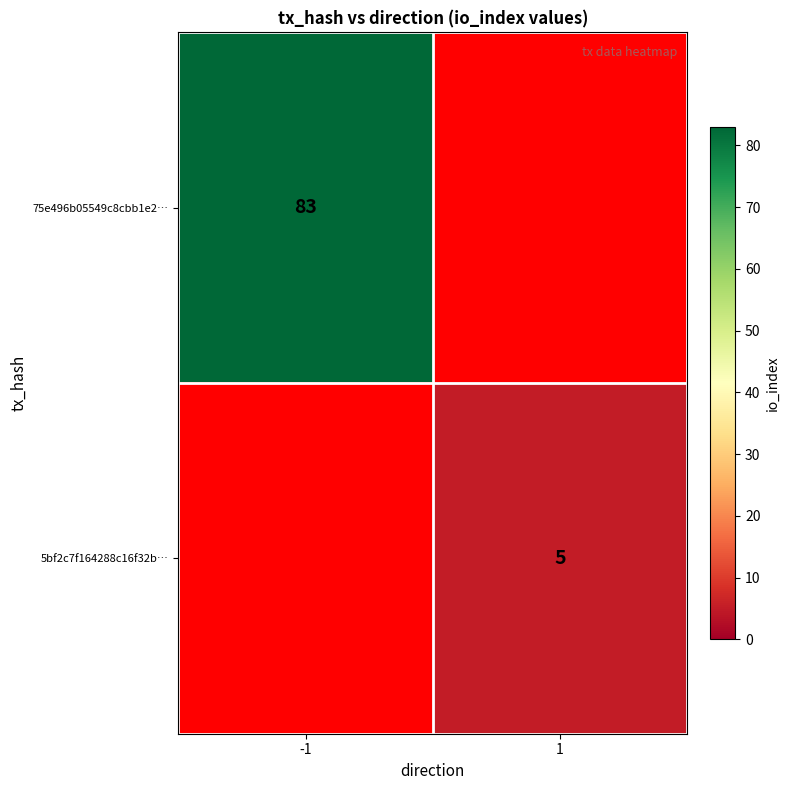

True or false: 5bf2c7f164288c16f32b… has a value of 7 at 1.

False